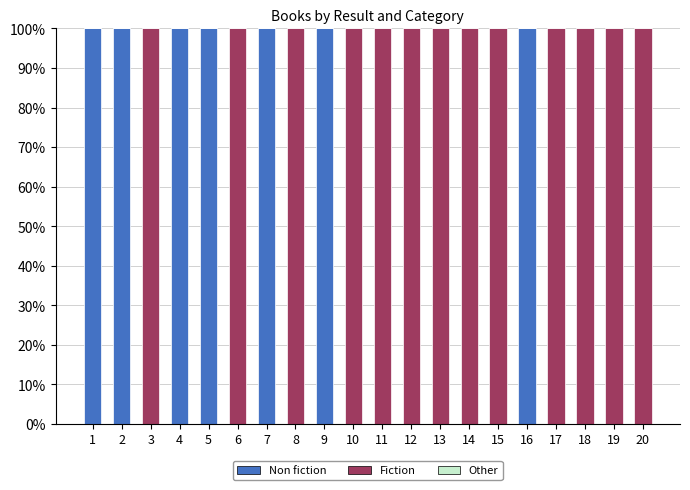

What is the sum of all Non fiction values?

700